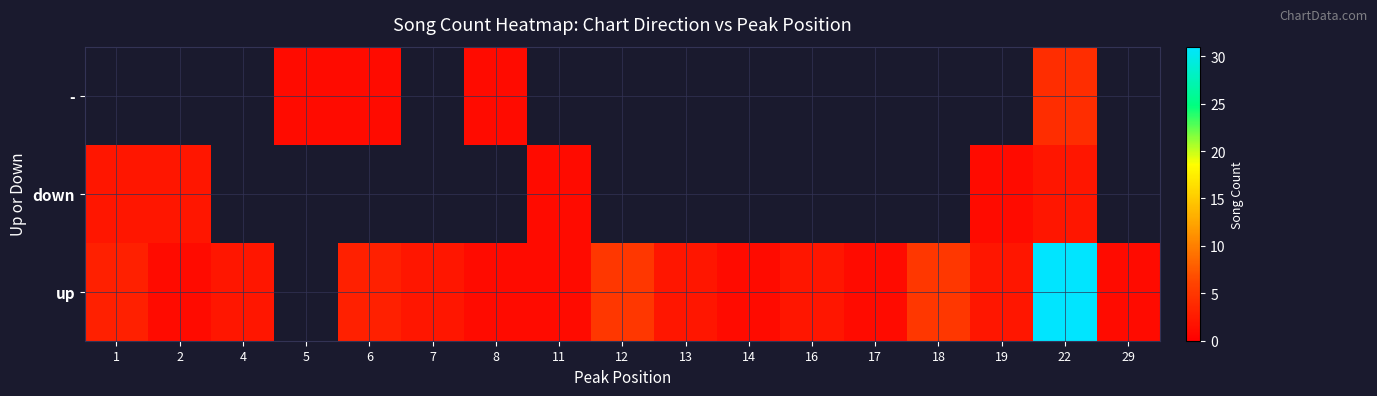

True or false: up has a value of 3 at 1.

True